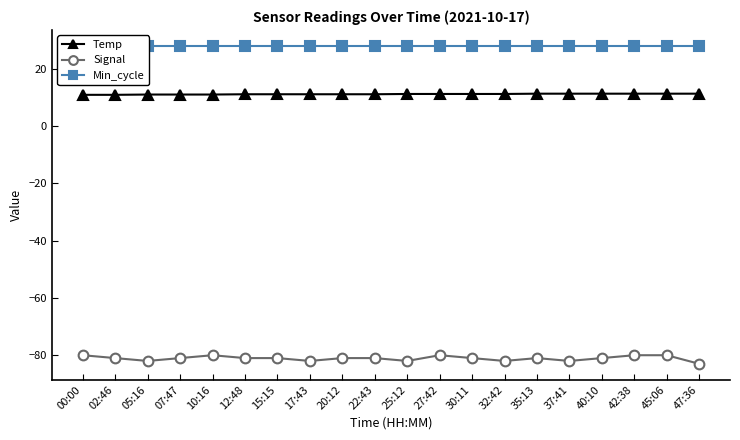

Reading left to right, what are all the values shown in this chart?

Temp: 10.9	10.9	11.0	11.0	11.0	11.1	11.1	11.1	11.1	11.1	11.2	11.2	11.2	11.2	11.3	11.3	11.3	11.3	11.3	11.3
Signal: -80.0	-81.0	-82.0	-81.0	-80.0	-81.0	-81.0	-82.0	-81.0	-81.0	-82.0	-80.0	-81.0	-82.0	-81.0	-82.0	-81.0	-80.0	-80.0	-83.0
Min_cycle: 28.0	28.0	28.0	28.0	28.0	28.0	28.0	28.0	28.0	28.0	28.0	28.0	28.0	28.0	28.0	28.0	28.0	28.0	28.0	28.0